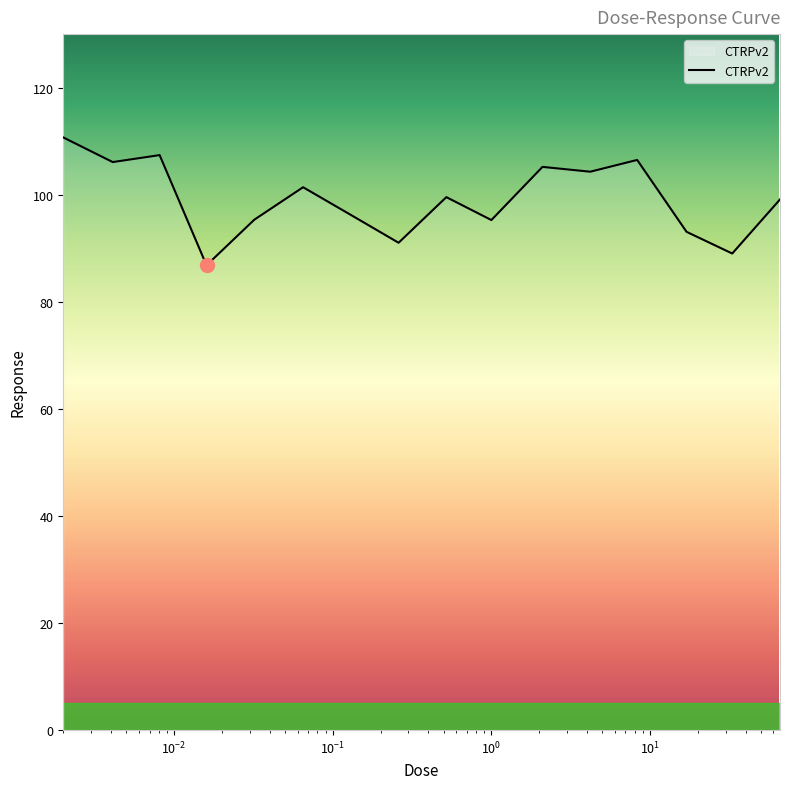

Is this an area chart (filled region under the line)?

No